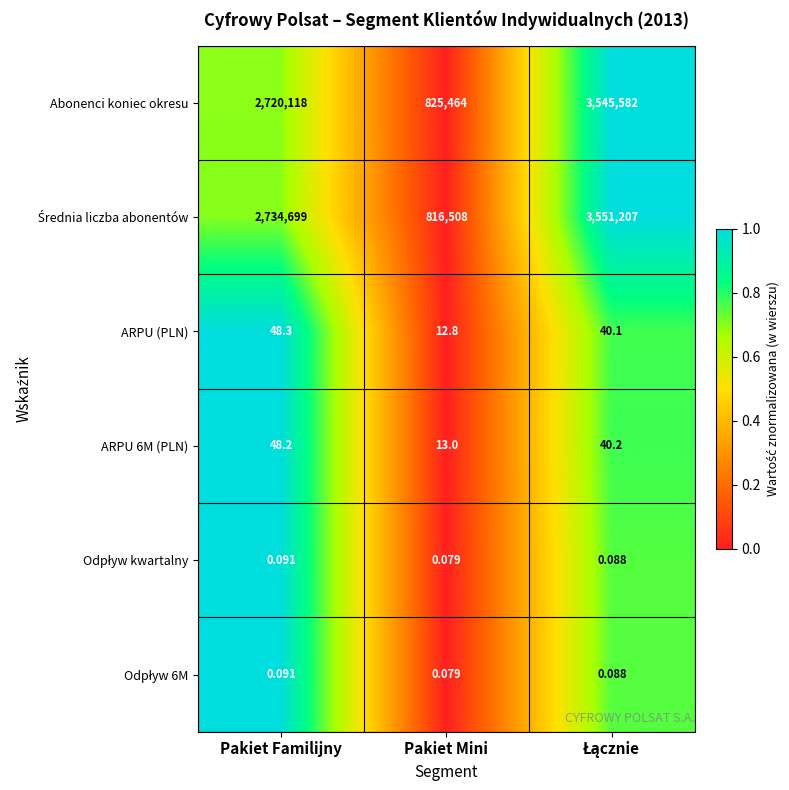

How many values in the ARPU (PLN) series exceed 40?

2